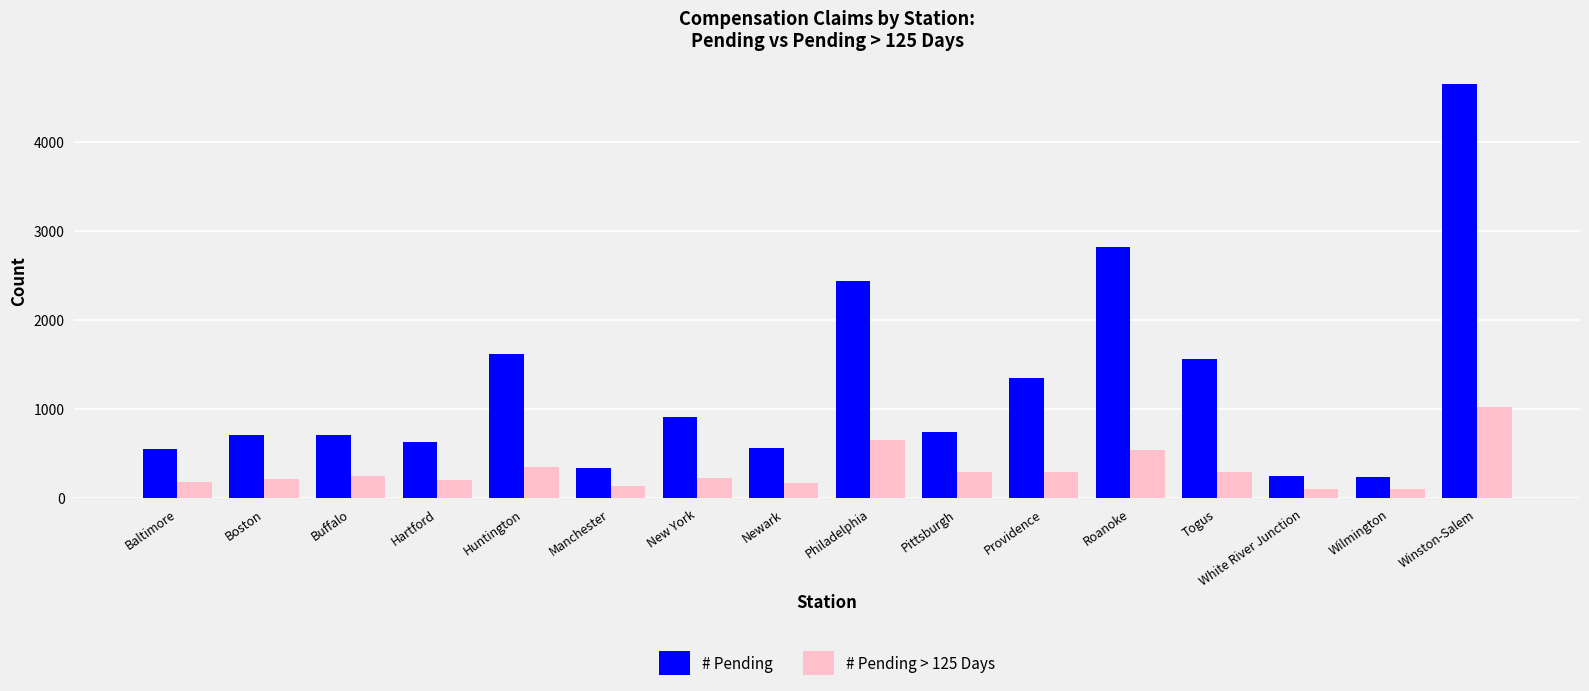

Count the number of categories in the chart.

16